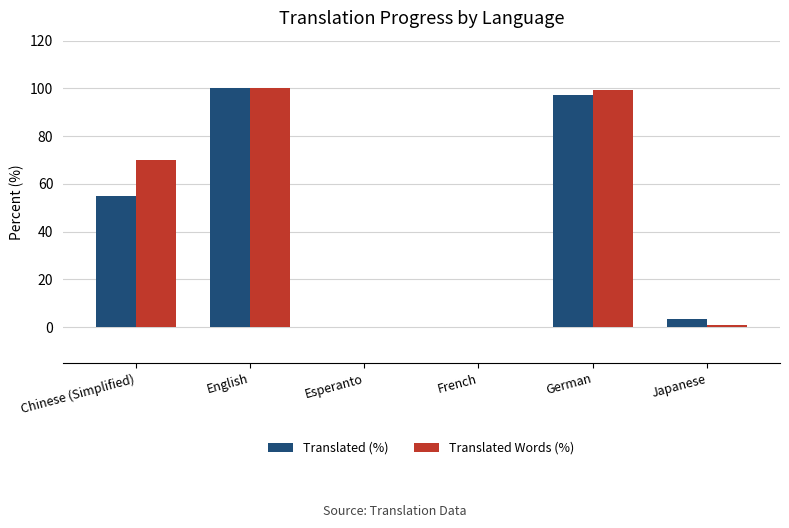

Is the value of Translated Words (%) at Chinese (Simplified) greater than the value of Translated (%) at English?

No